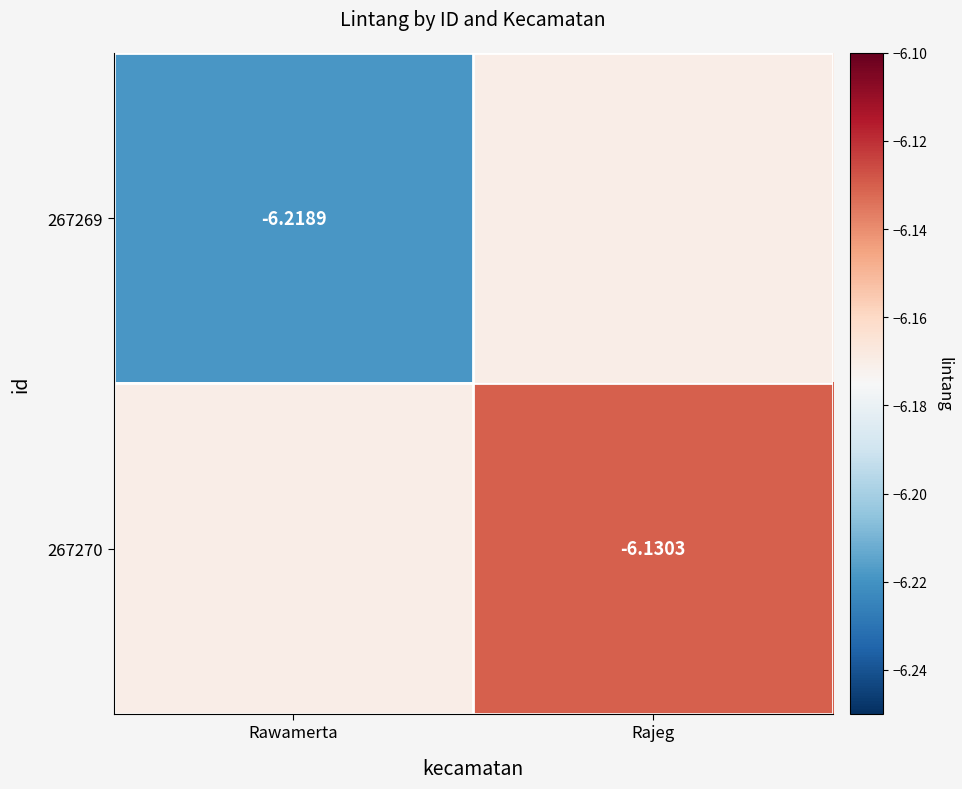

Is the value of 267270 at Rawamerta greater than the value of 267269 at Rajeg?

No